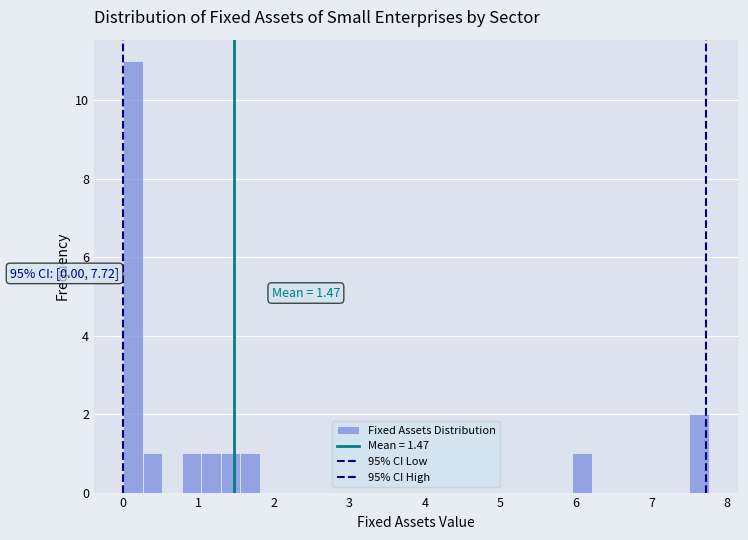

Read against the x-axis, roughly where is the centre of the tallest bar?

0.1